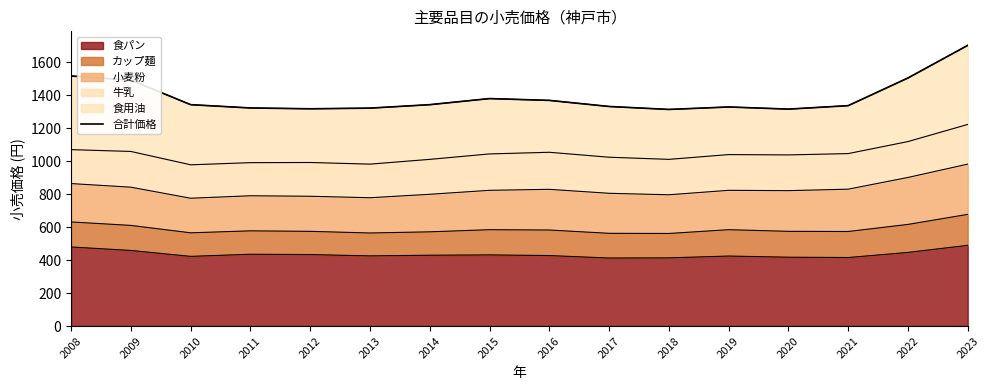

What is the value of the 6th point from the left?

1323